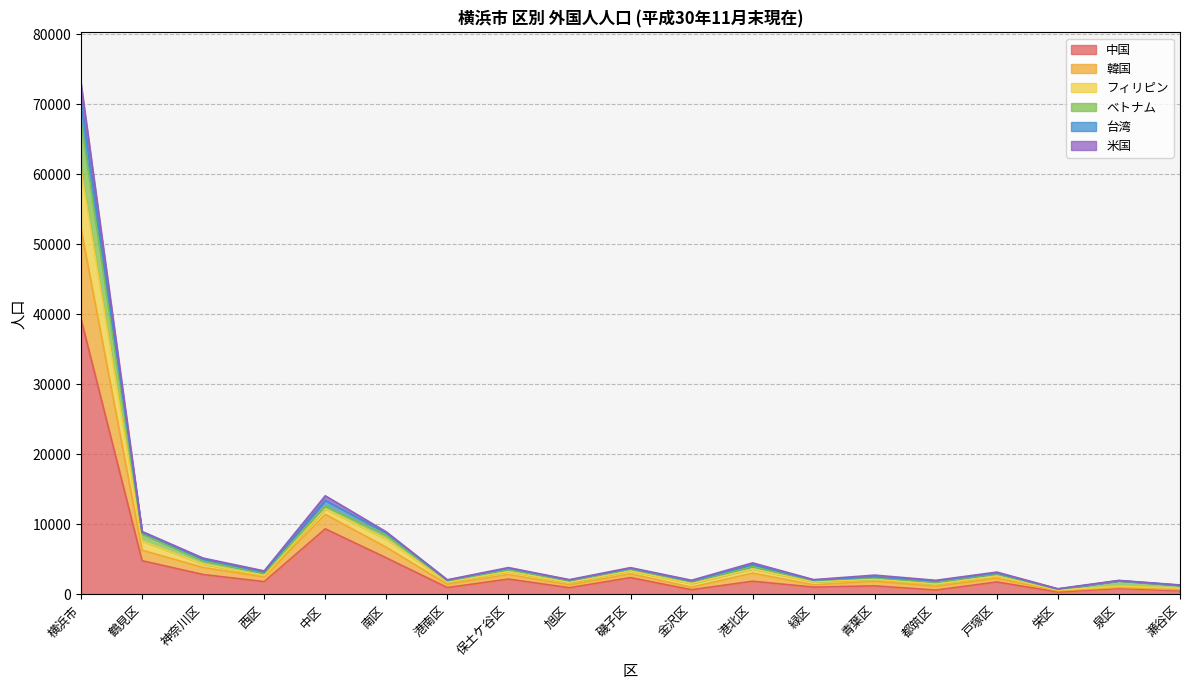

What is the lowest value of the 米国 series?

615